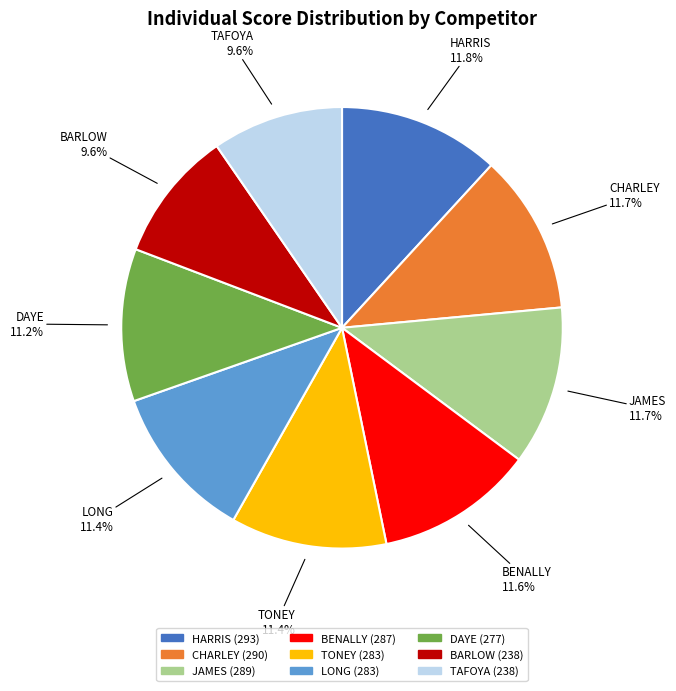

Is there a majority slice in this chart?

No